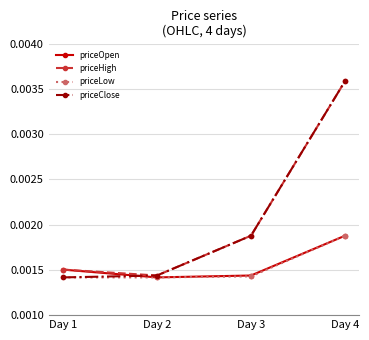

Is the value of priceOpen at Day 1 greater than the value of priceLow at Day 4?

No